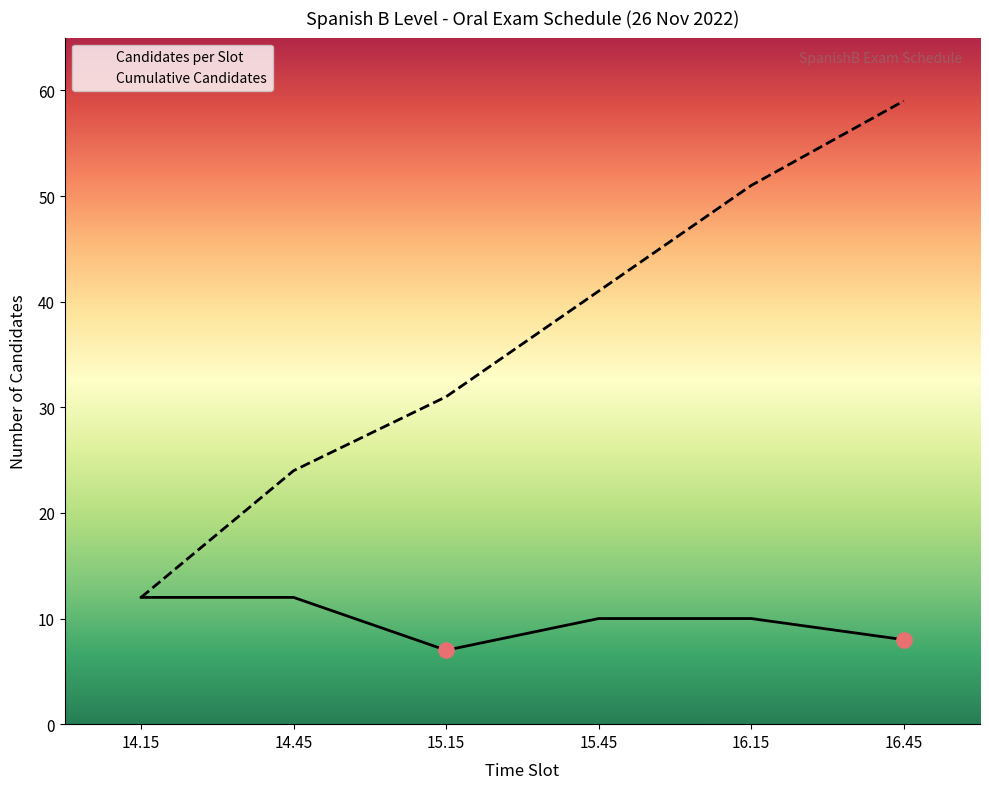

What are all the series names shown in the legend?

Candidates per Slot, Cumulative Candidates